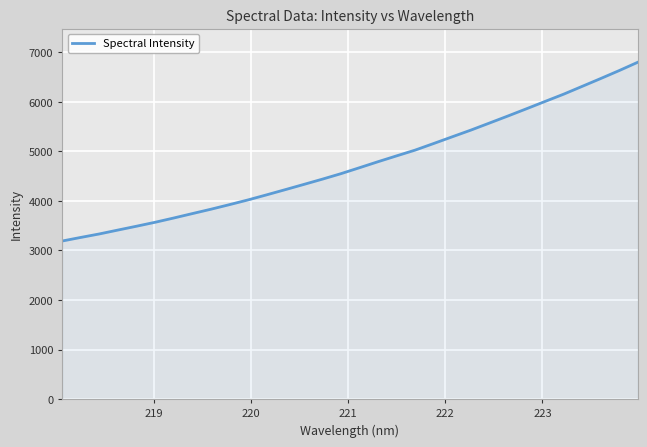

How many categories are shown in the chart?

32